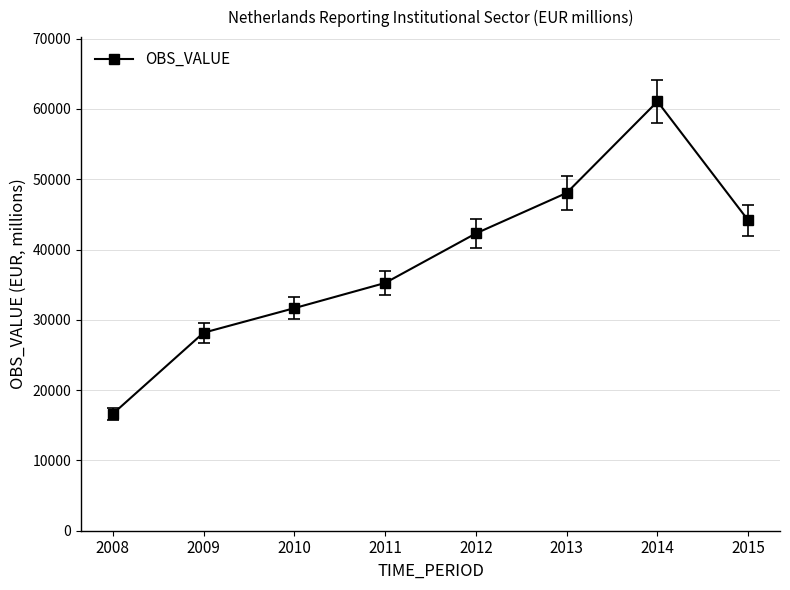

Is it true that the value at 2008 is 16621?

True